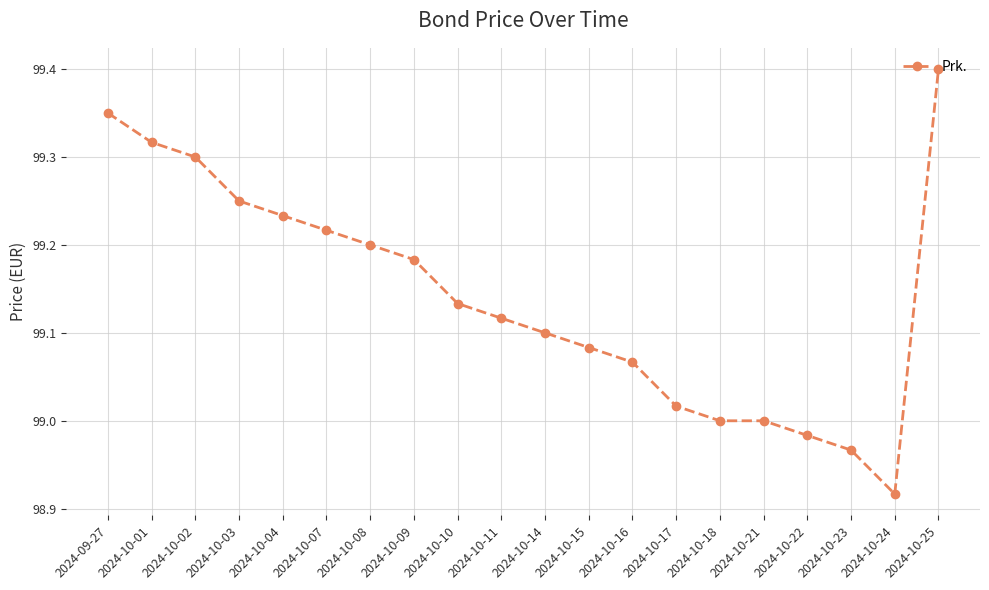

What is the difference between the maximum and second lowest values?

0.4